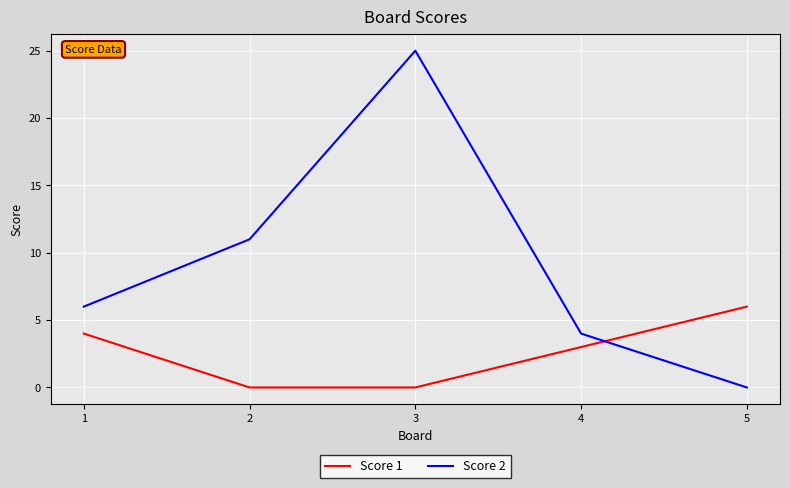

The value of Score 2 at 4 is 4. True or false?

True